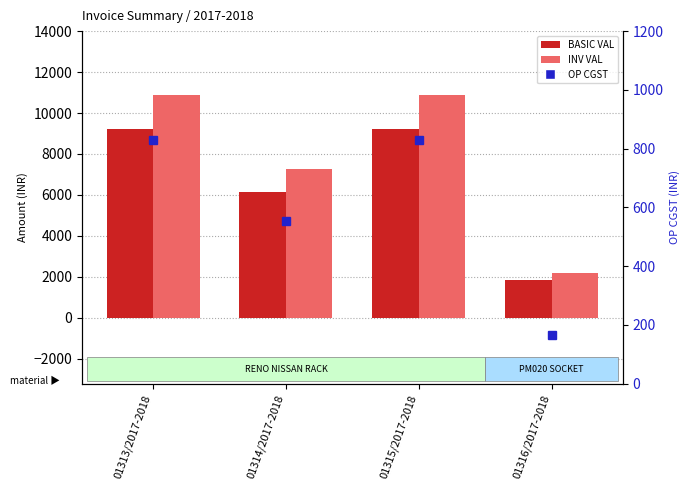

Rank the series by their maximum value, from highest to lowest.

INV VAL, BASIC VAL, OP CGST